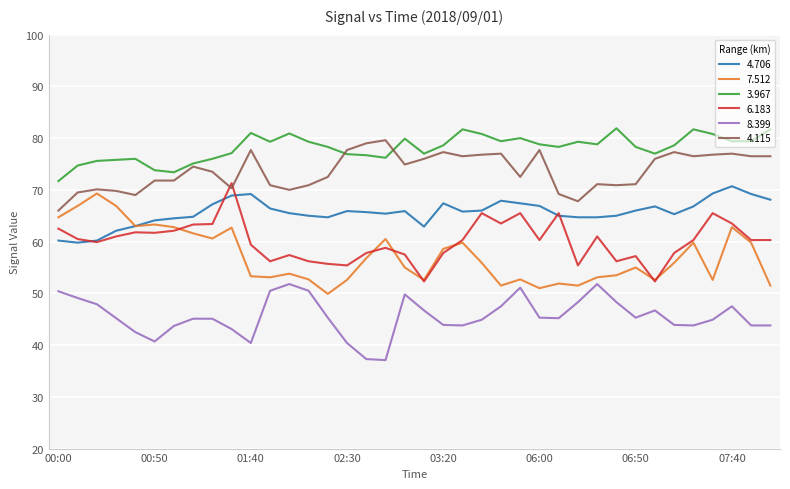

What is the lowest value of the 3.967 series?

71.7